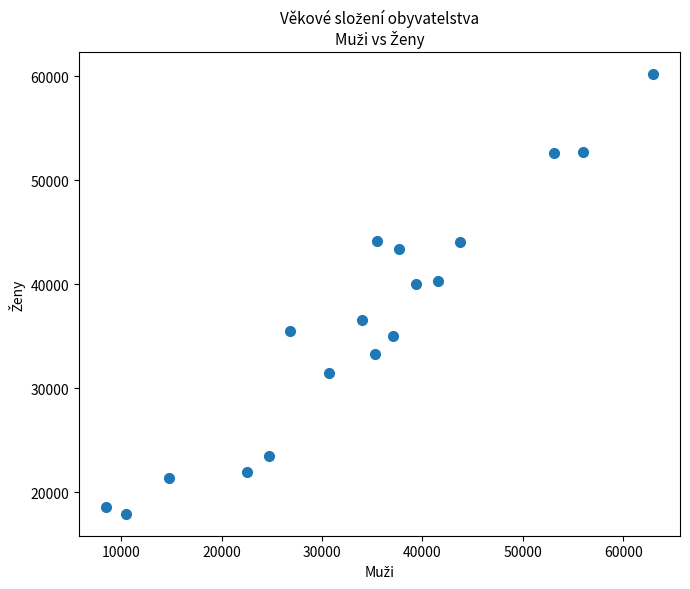

What is the range of Y values (max minus min)?

42246